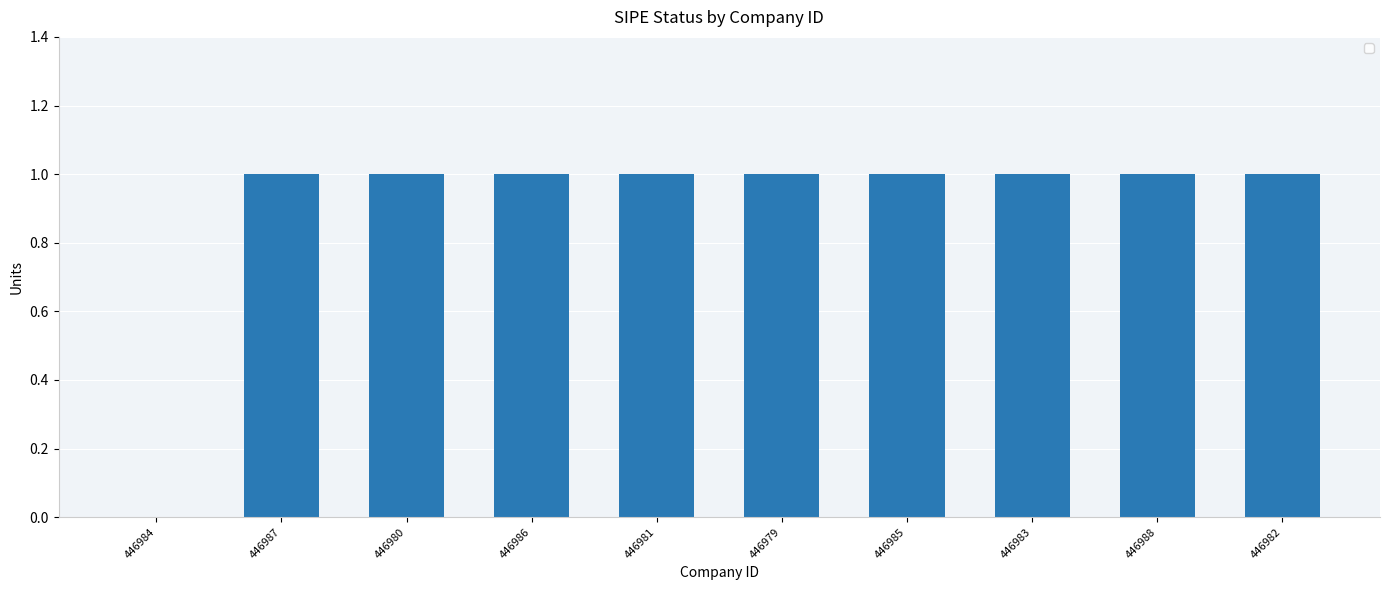

What is the sum of all values?

9